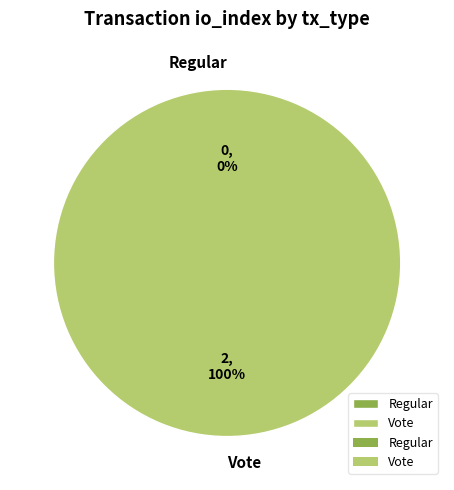

Which slice represents more than half of the pie?

Vote